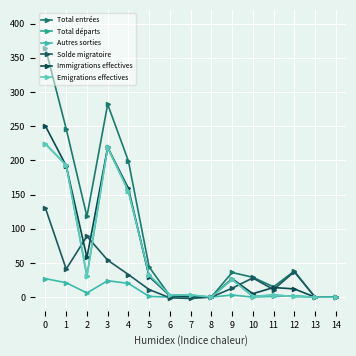

How many interior local peaks does the Immigrations effectives series have?

3